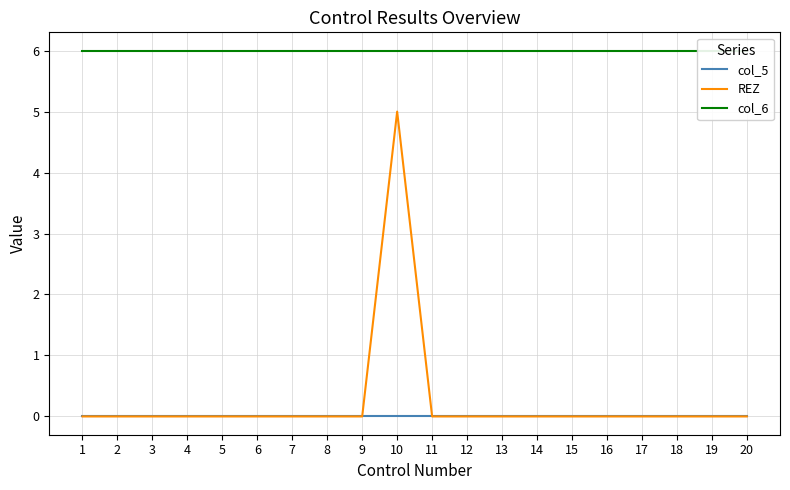

What are all the series names shown in the legend?

col_5, REZ, col_6